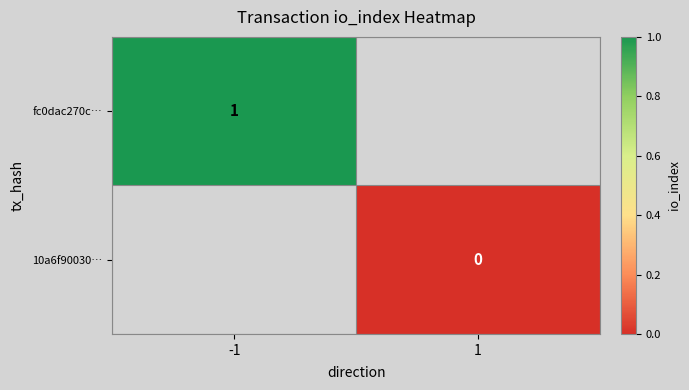

Between -1 and 1, which is larger?

1